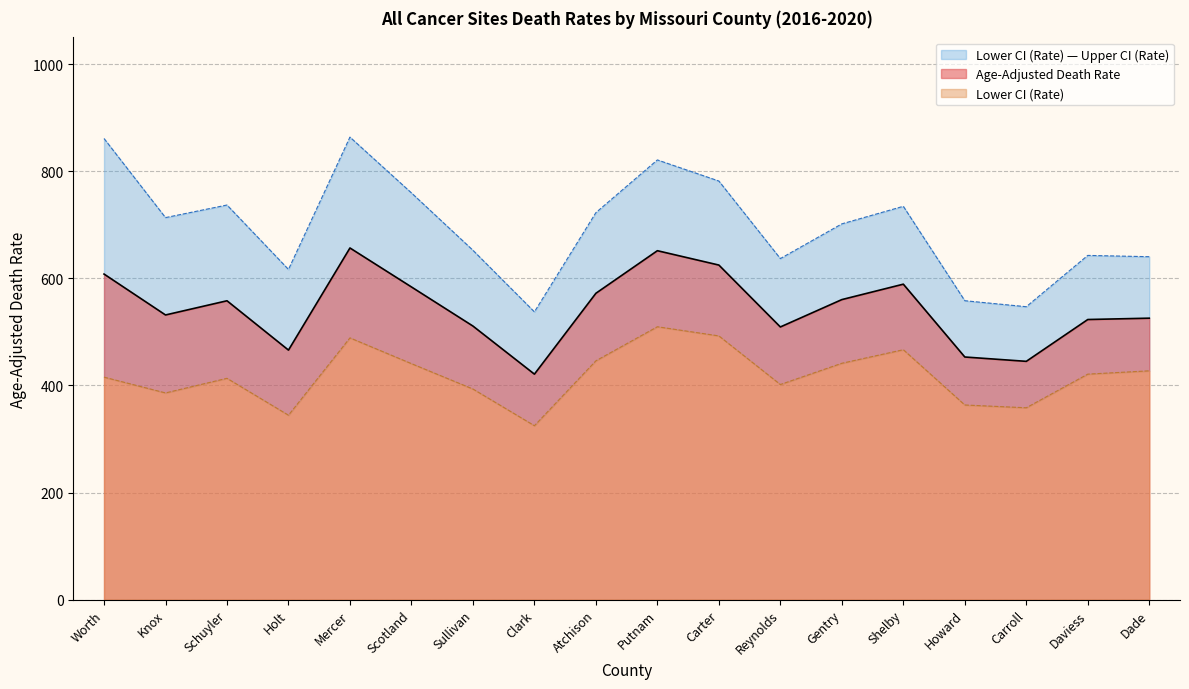

At Reynolds, list the series in order from smallest to largest.

Lower CI (Rate), Age-Adjusted Death Rate, Upper CI (Rate)